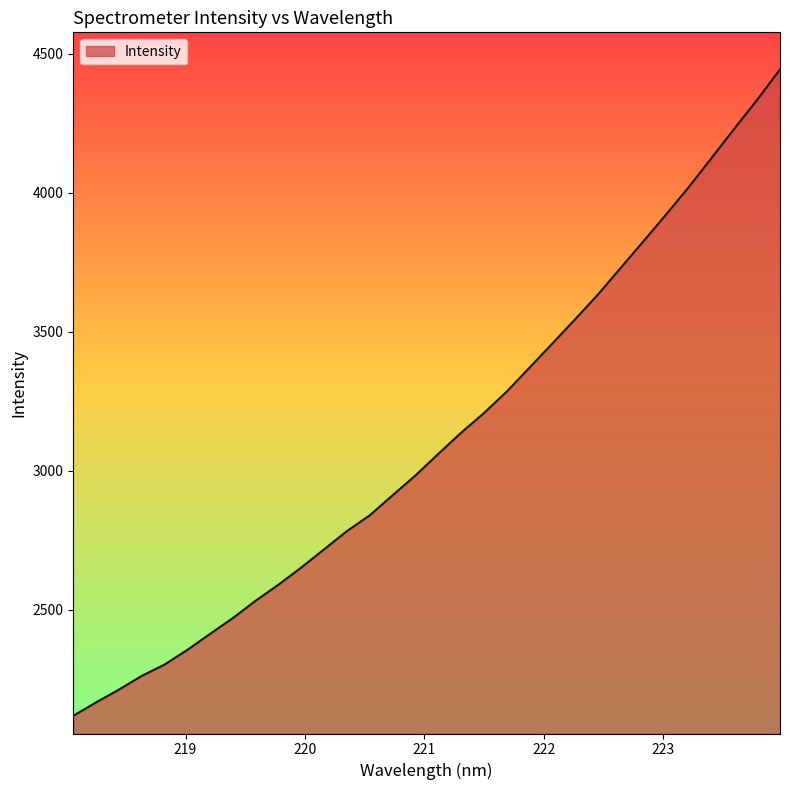

What is the greatest value displayed?

4443.6